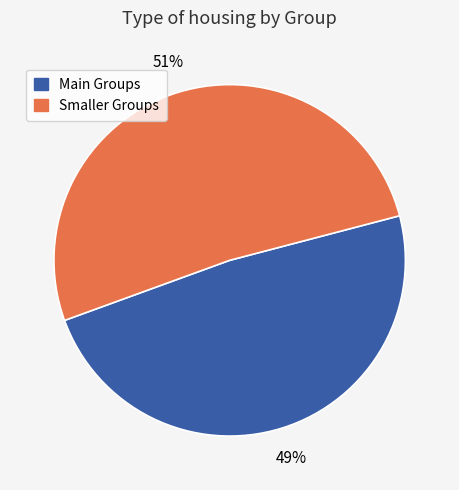

Is there any slice that represents more than half of the pie?

Yes